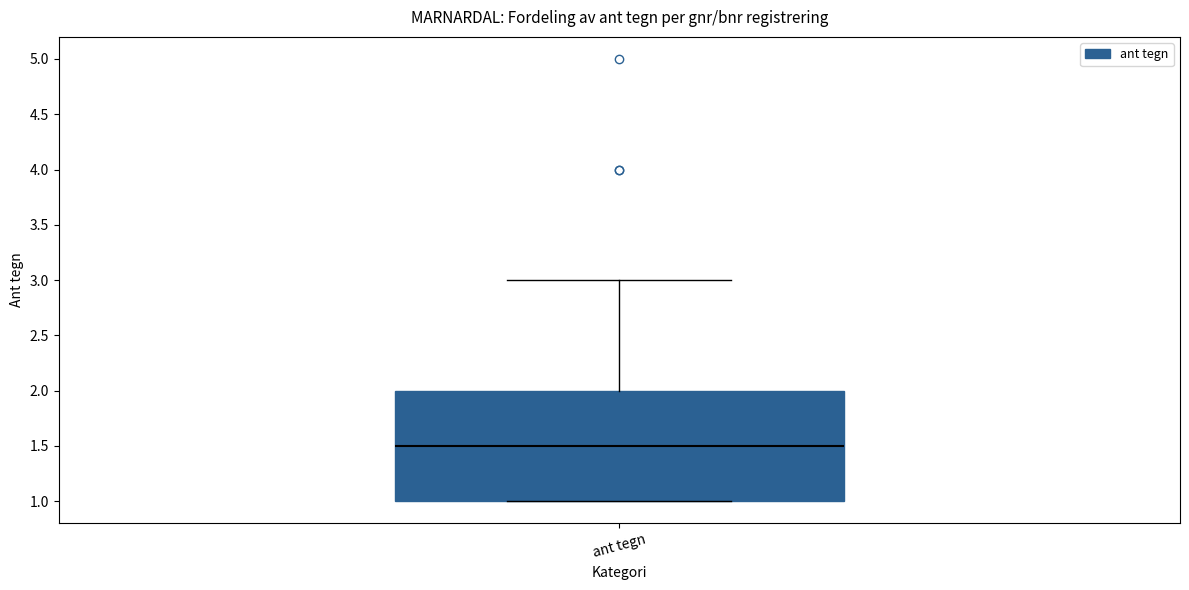

Transcribe this box plot: give where the median line is, the range the box spans, and where the two whiskers end, as read against the y-axis. The values are not printed on the chart, so give them approximately, as read against the axis.

median 1.5, box 1.0 to 2.0, whiskers 1.0 to 3.0